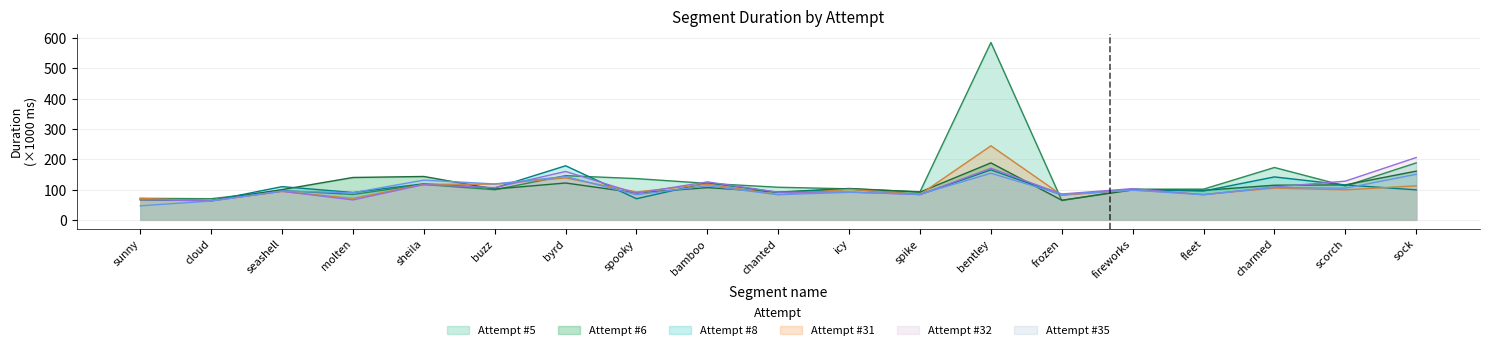

At charmed, list the series in order from largest to smallest.

Attempt #5, Attempt #8, Attempt #6, Attempt #32, Attempt #35, Attempt #31